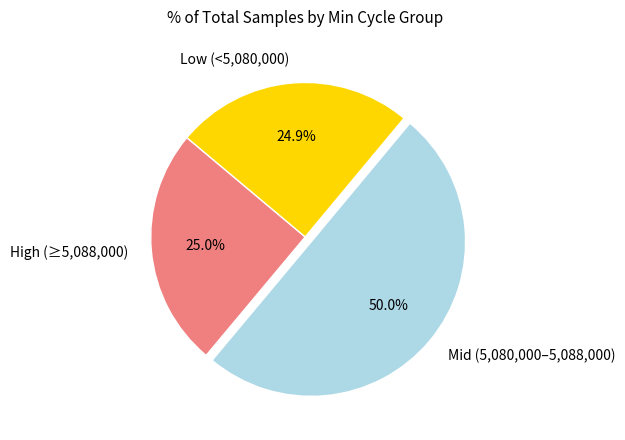

Combined, do Mid (5,080,000–5,088,000) and High (≥5,088,000) account for over 50%?

Yes